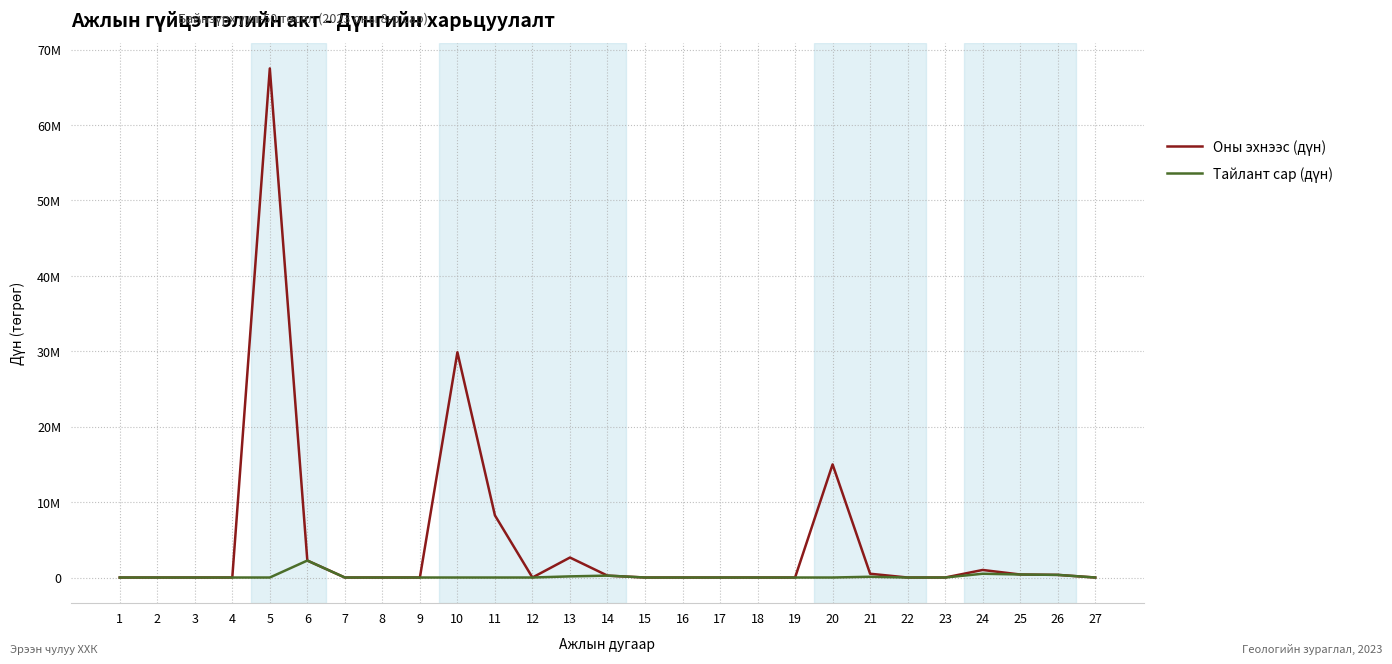

Reading left to right, extract all data points from this chart.

Оны эхнээс (дүн): 0	0	0	0	67500000	2250000	0	0	0	29870000	8240000	0	2650000	250000	0	0	0	0	0	15000000	500000	0	0	1000000	400000	350000	0
Тайлант сар (дүн): 0	0	0	0	0	2250000	0	0	0	0	0	0	150000	250000	0	0	0	0	0	0	100000	0	0	500000	400000	350000	0